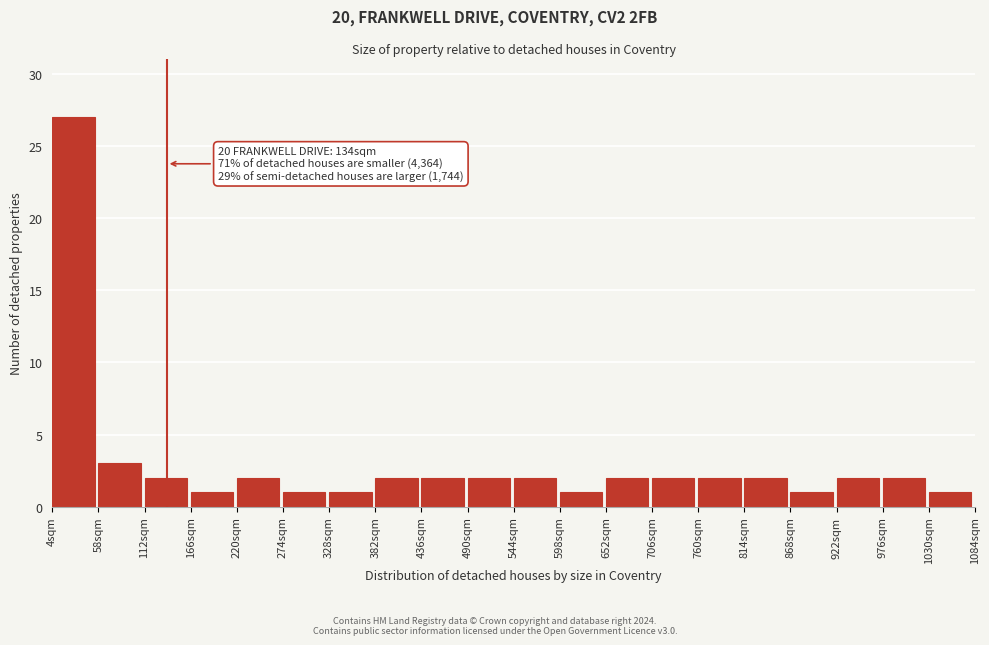

Which range on the x-axis has the tallest bar?

0 to 54